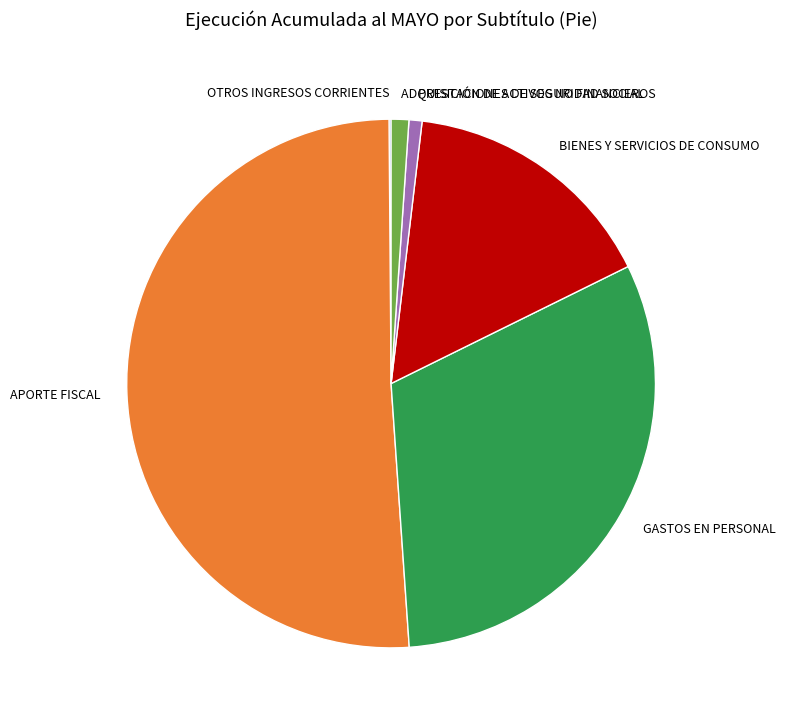

True or false: APORTE FISCAL accounts for 51% of the total.

True